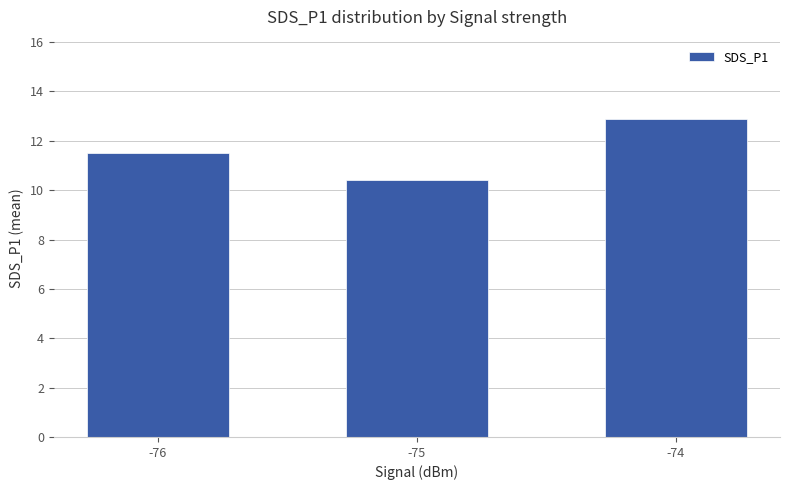

Reading left to right, list all the values displayed in this chart.

-76=11.5	-75=10.4	-74=12.9